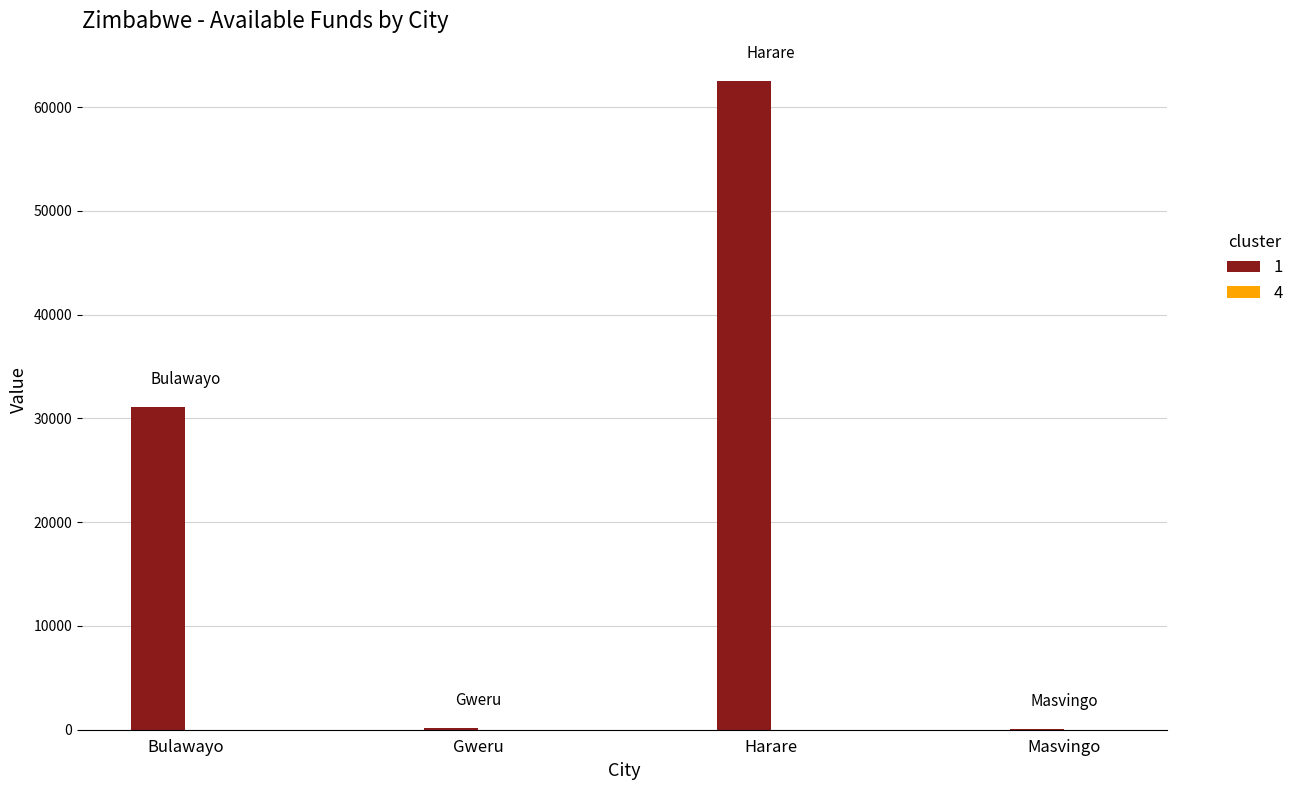

Are the bars horizontal?

No